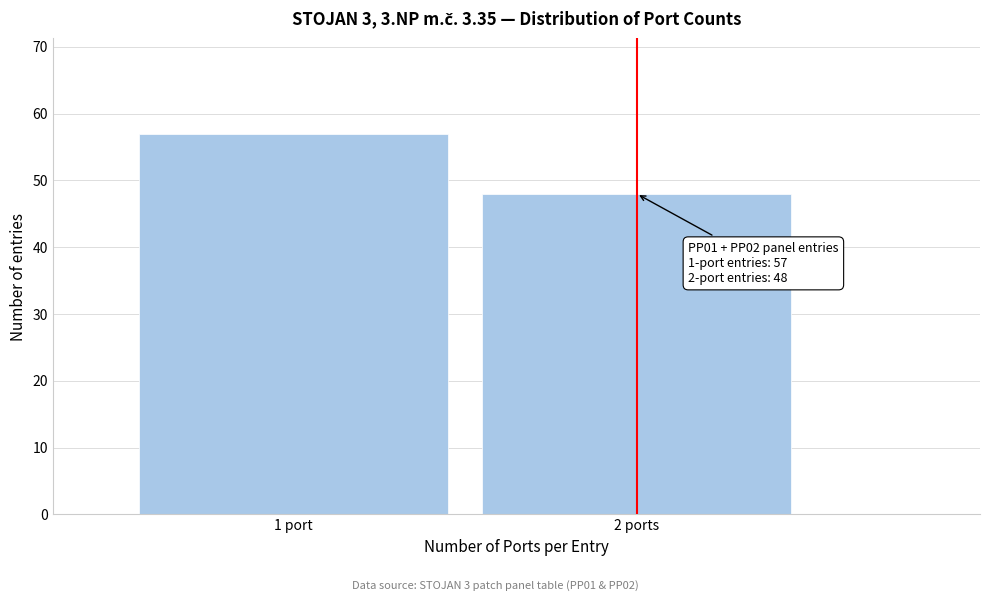

Reading left to right, what are all the values shown in this chart?

1 port=57	2 ports=48